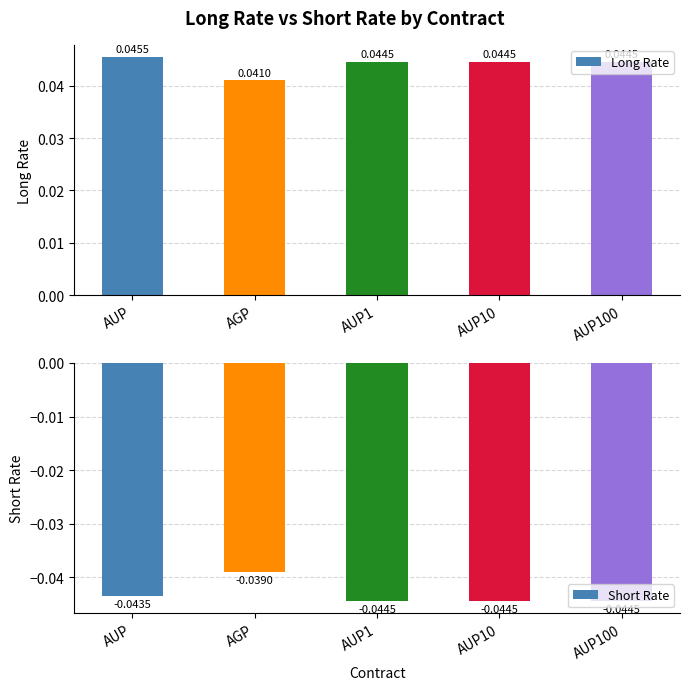

At which label is Long Rate closest to 0?

AGP